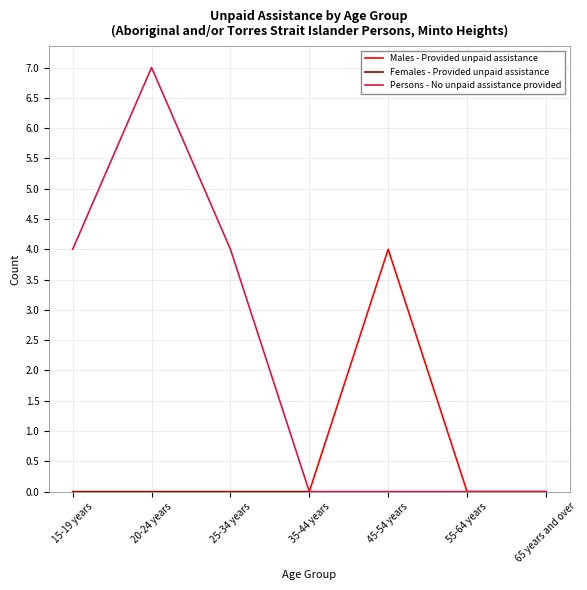

Between 25-34 years and 65 years and over, which series saw the biggest shift?

Persons - No unpaid assistance provided